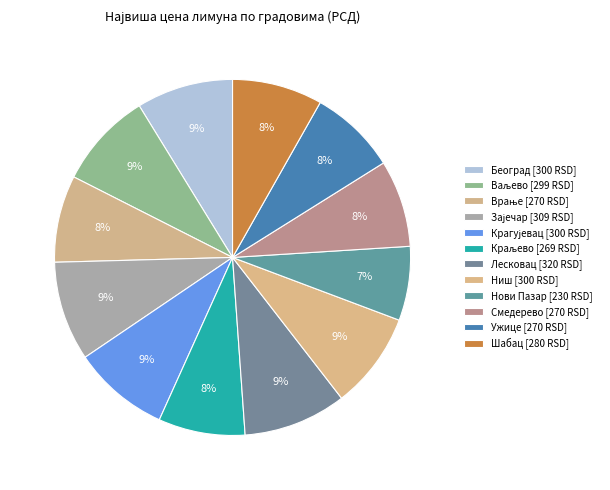

How many slices are in this pie chart?

12